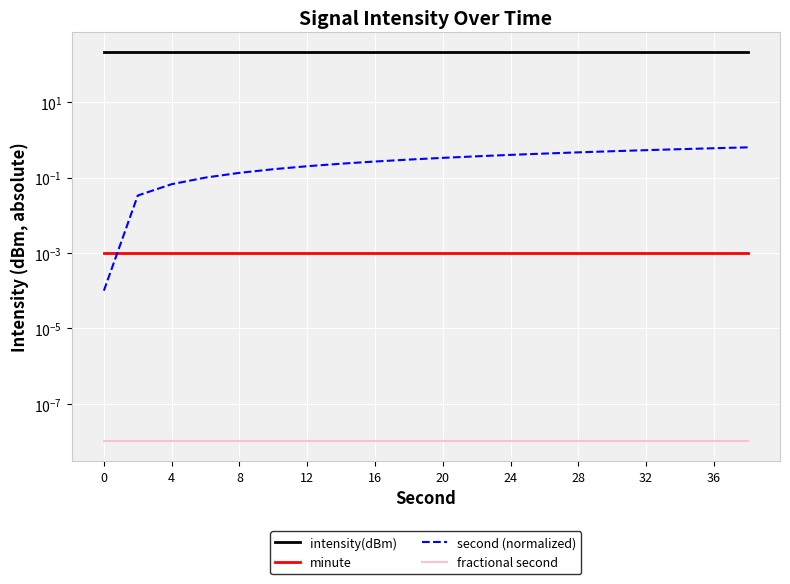

Is it true that minute equals 0.0 at 13?

False